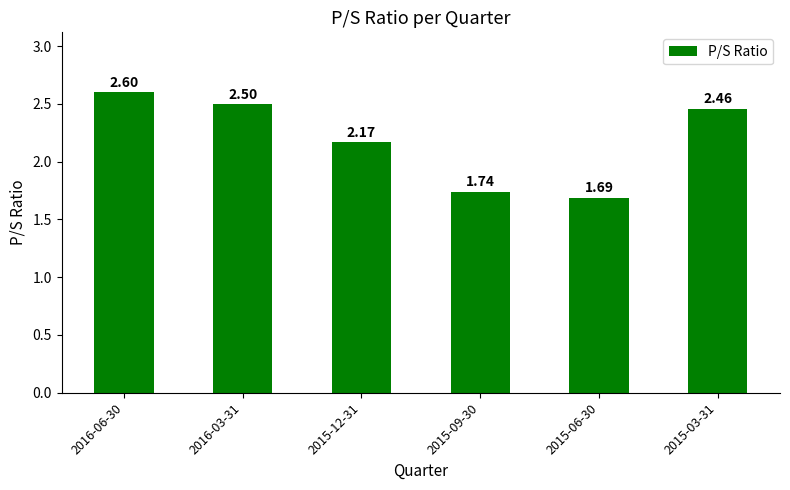

What position from the left is 2015-03-31?

6